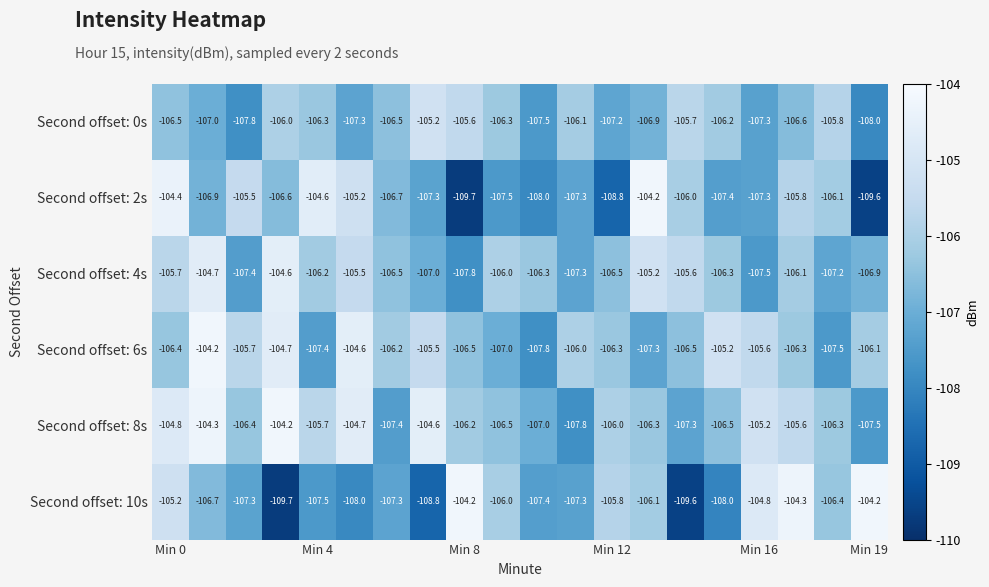

What is the difference between the maximum and minimum values in the Second offset: 6s series?

3.6